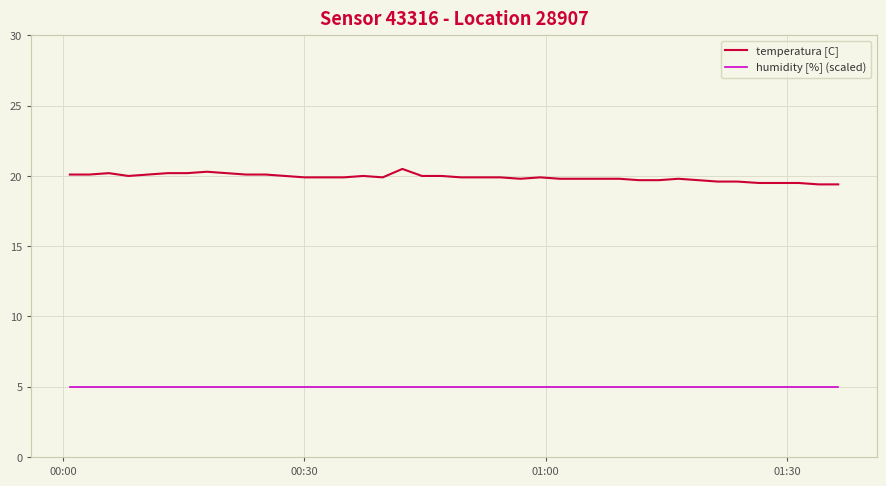

List the series in order of their overall mean, highest first.

temperatura [C], humidity [%] (scaled)